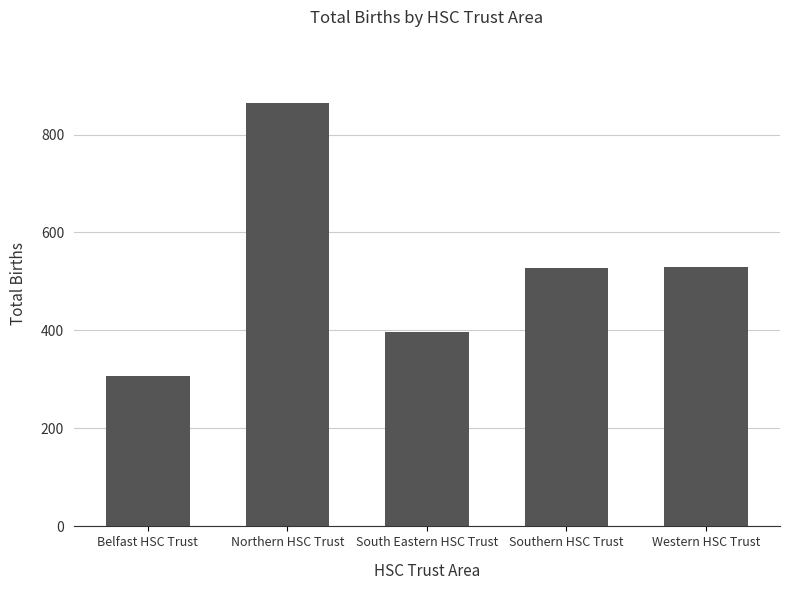

Approximately how many times larger is the value at Western HSC Trust compared to Southern HSC Trust?

1.0